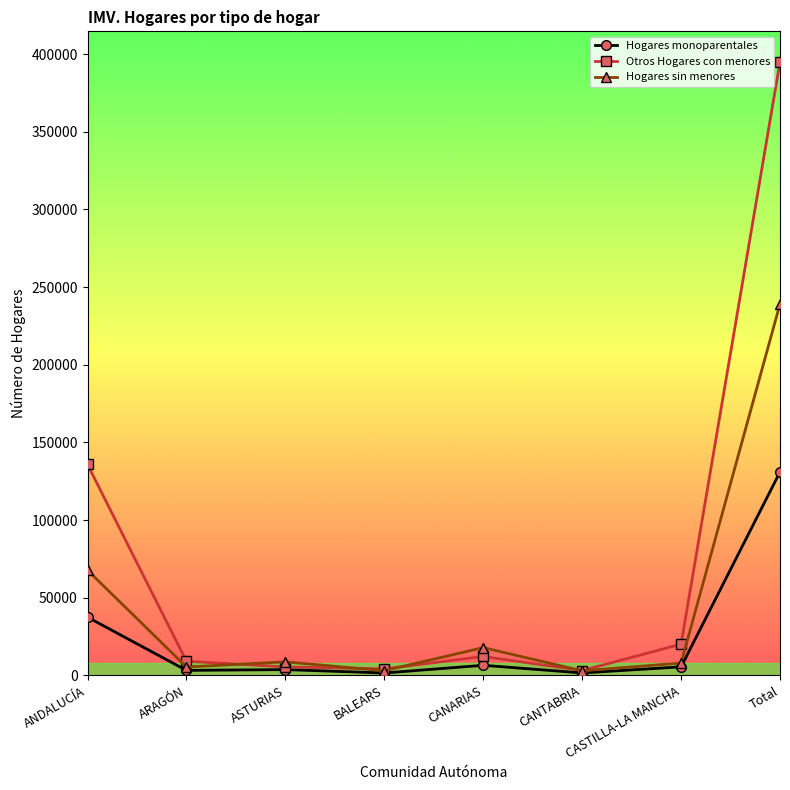

How many values in the Otros Hogares con menores series are below 12143?

4